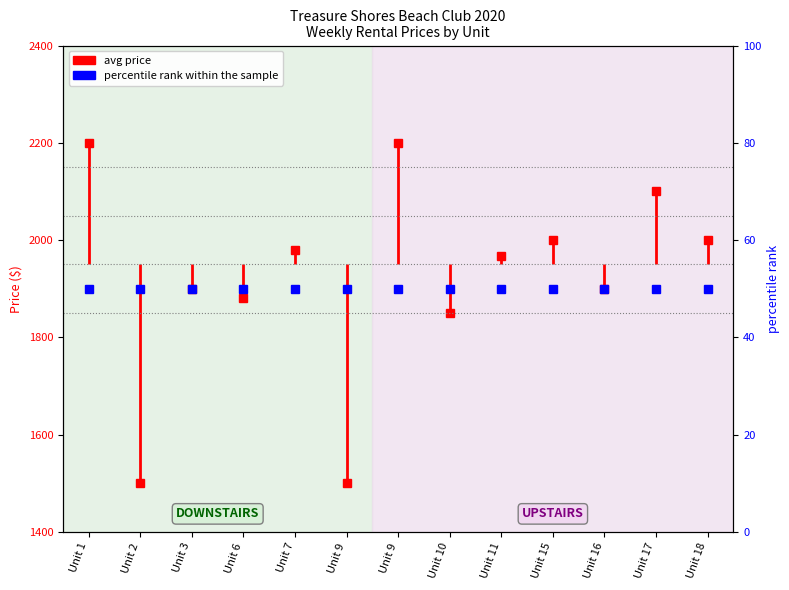

Is this an area chart (filled region under the line)?

No